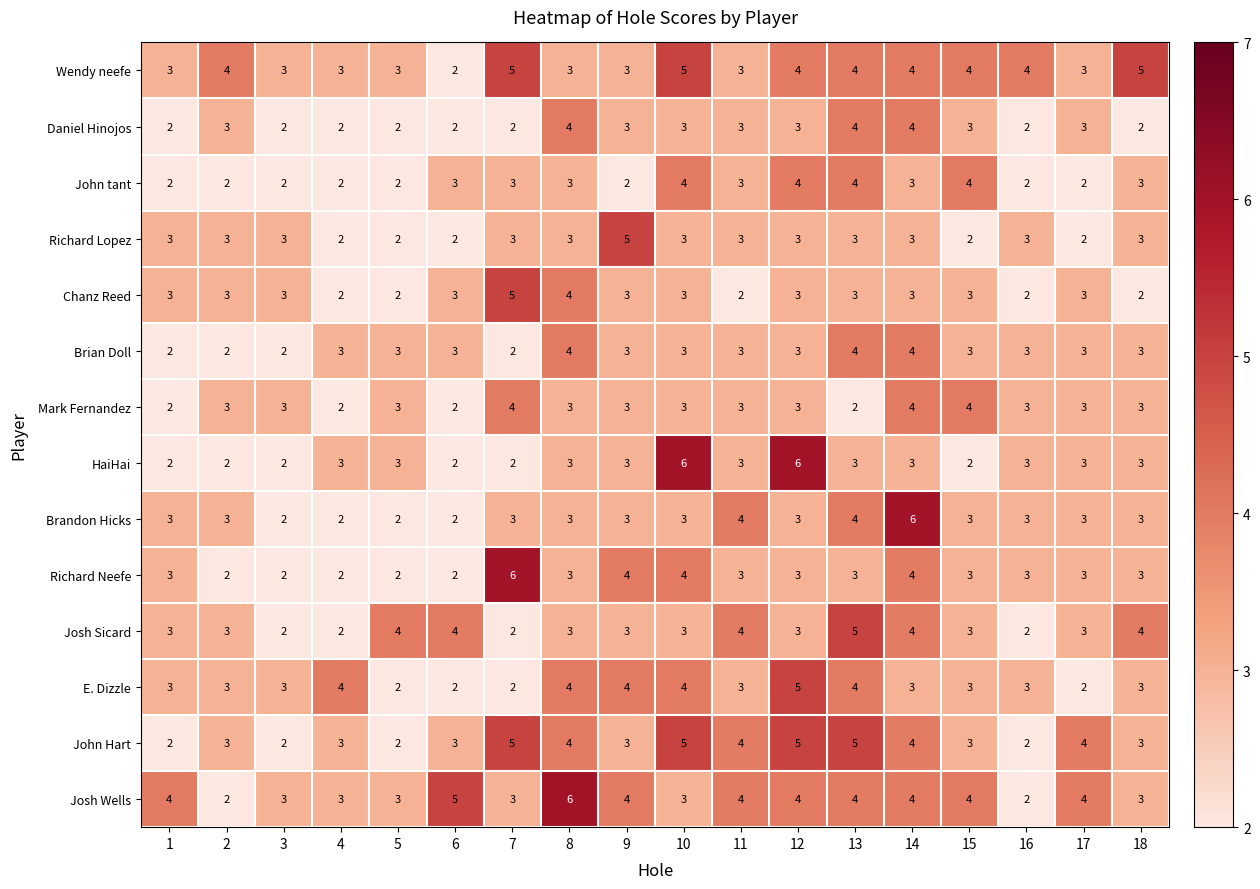

What is the difference between the maximum and minimum values in the Brandon Hicks series?

4